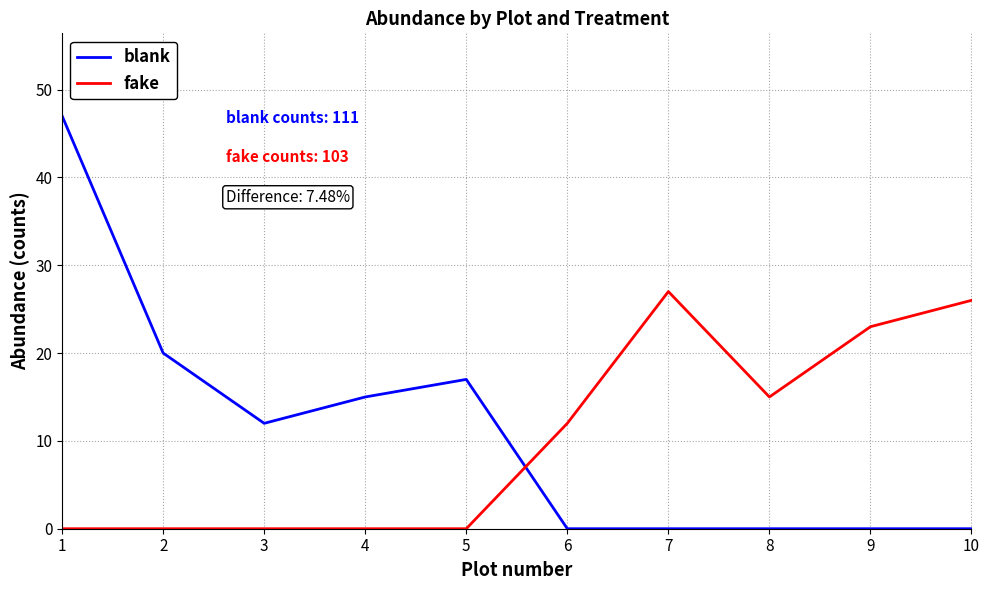

Between 6 and 9, which series saw the biggest shift?

fake